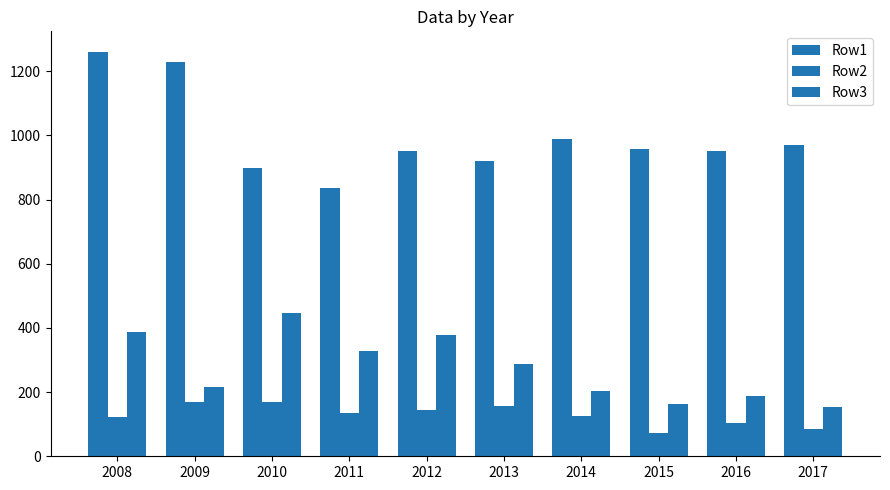

What is the average value of the Row1 series?

996